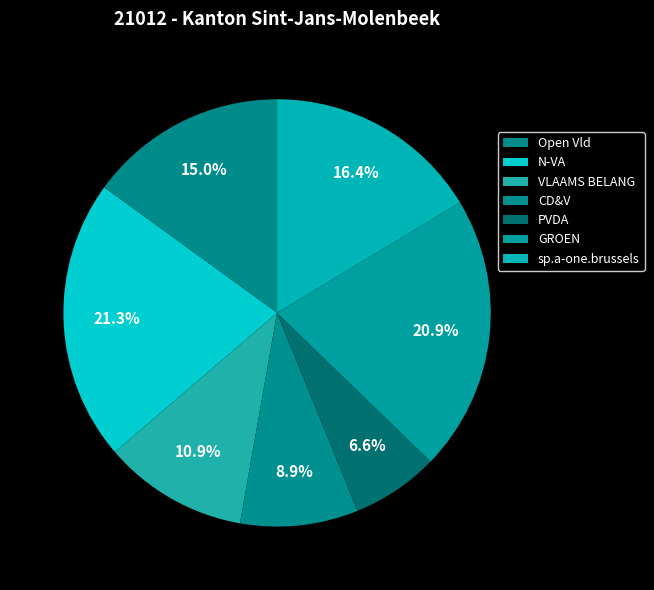

Rank the categories by value from lowest to highest.

PVDA, CD&V, VLAAMS BELANG, Open Vld, sp.a-one.brussels, GROEN, N-VA